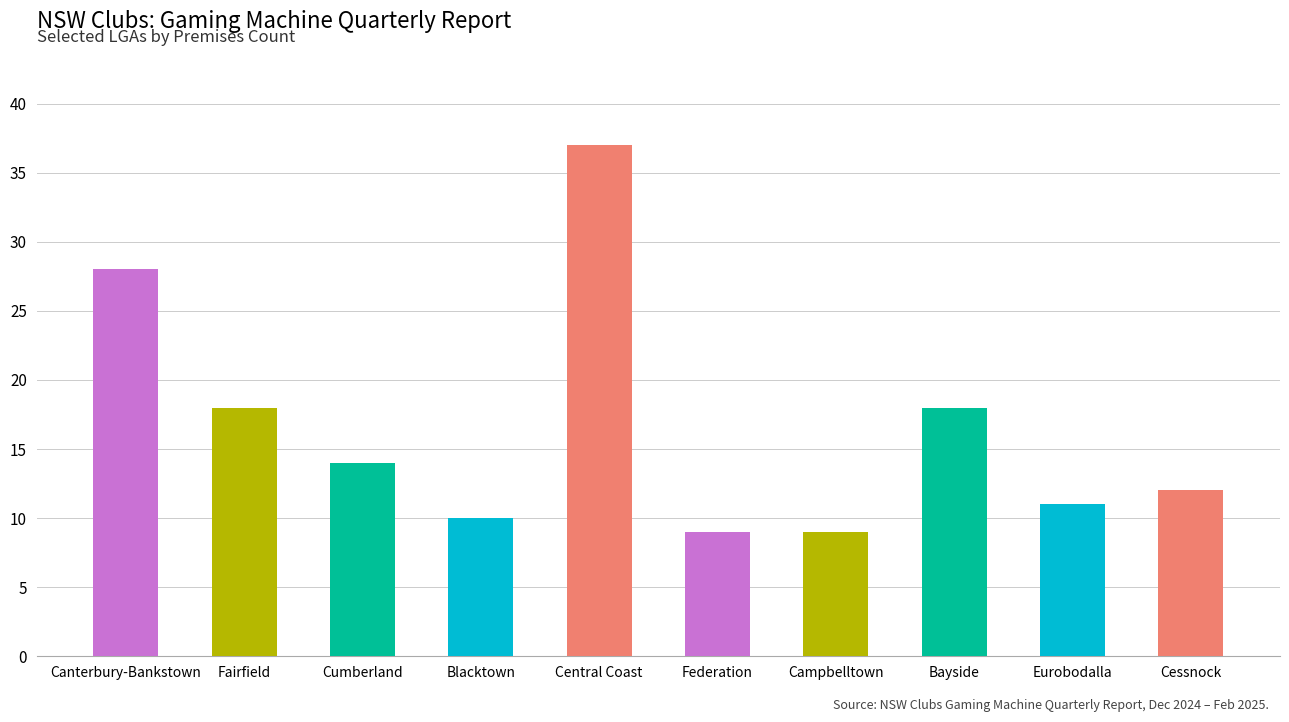

Where does the data first go above 14?

Canterbury-Bankstown